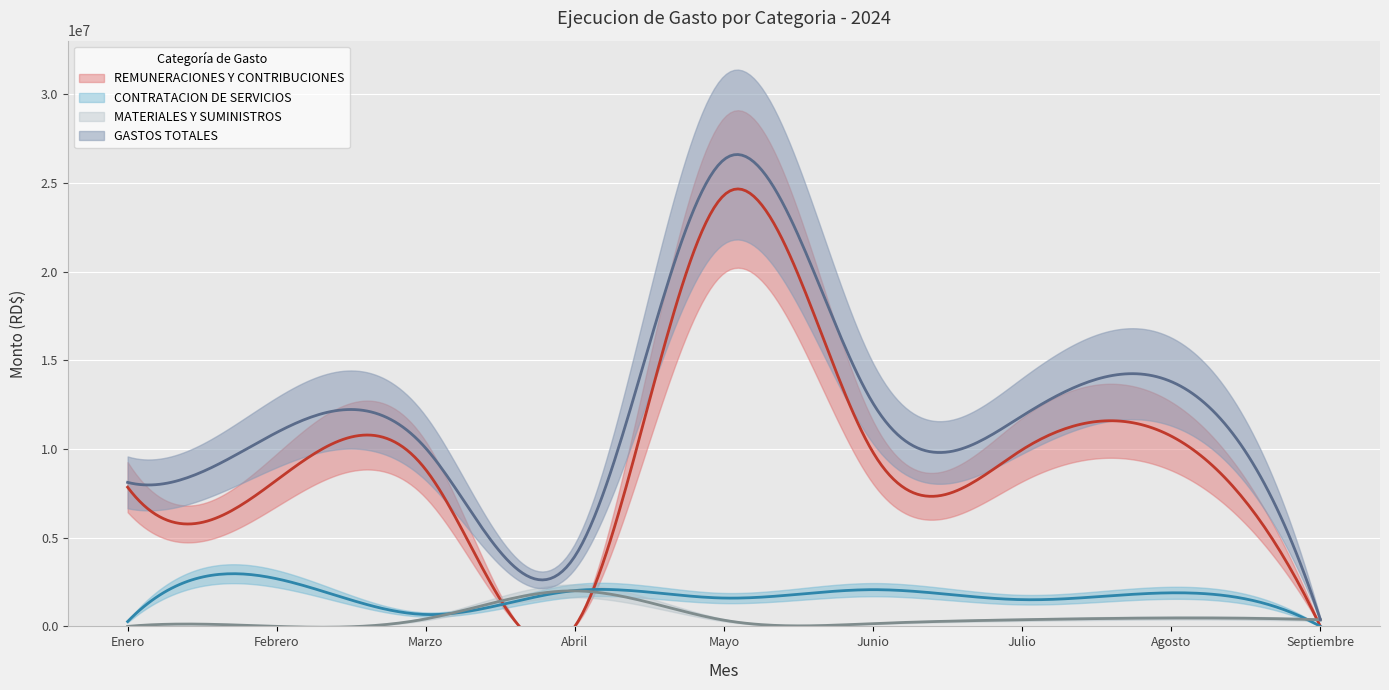

At which category is the sum across all series the highest?

Mayo